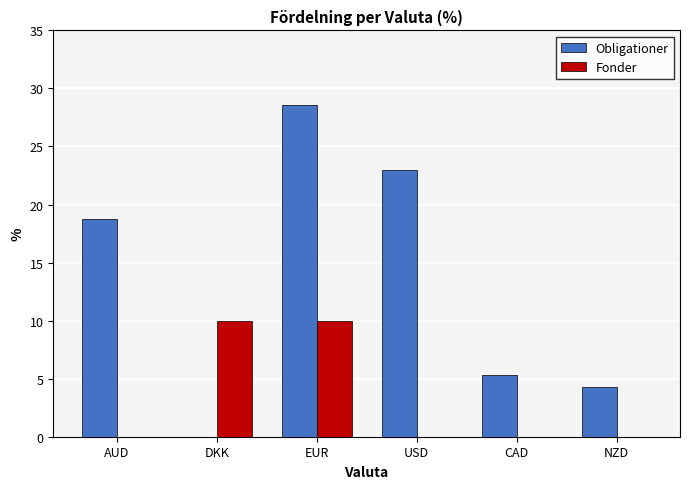

What is the sum of all Obligationer values?

79.9